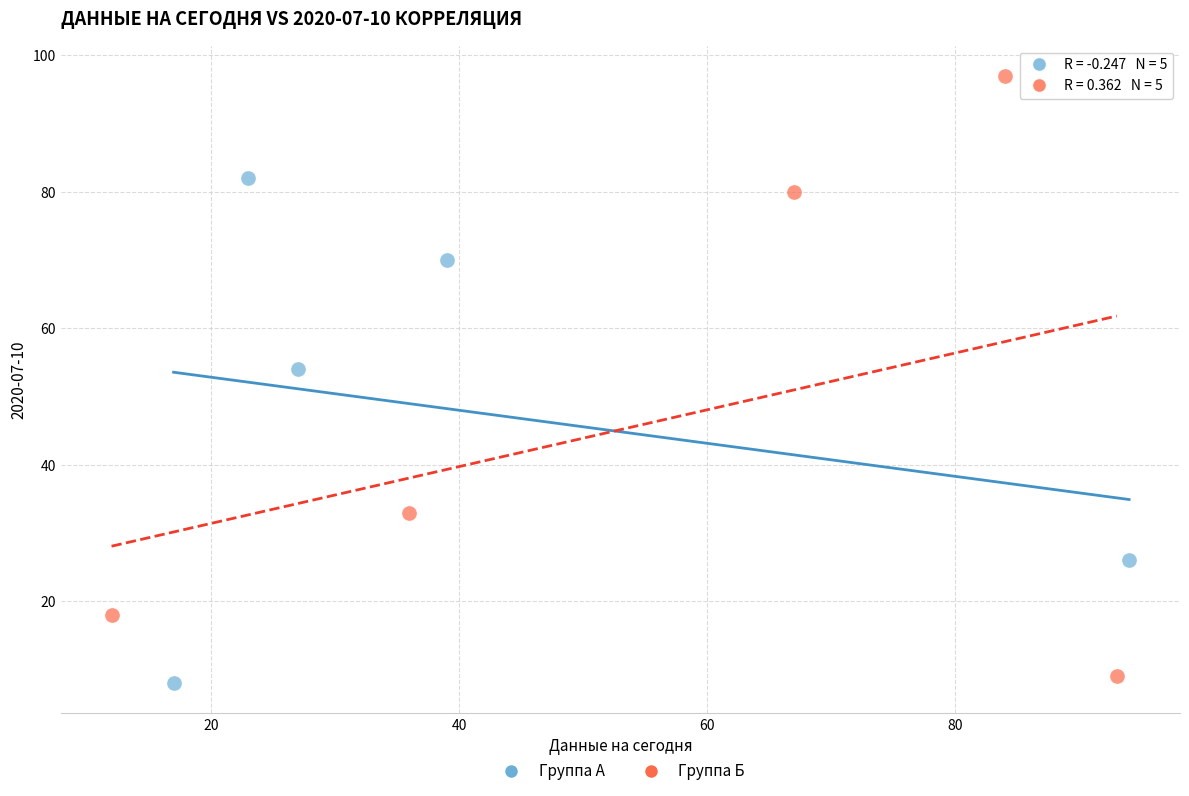

Which series has the largest Y range (max minus min)?

Группа Б